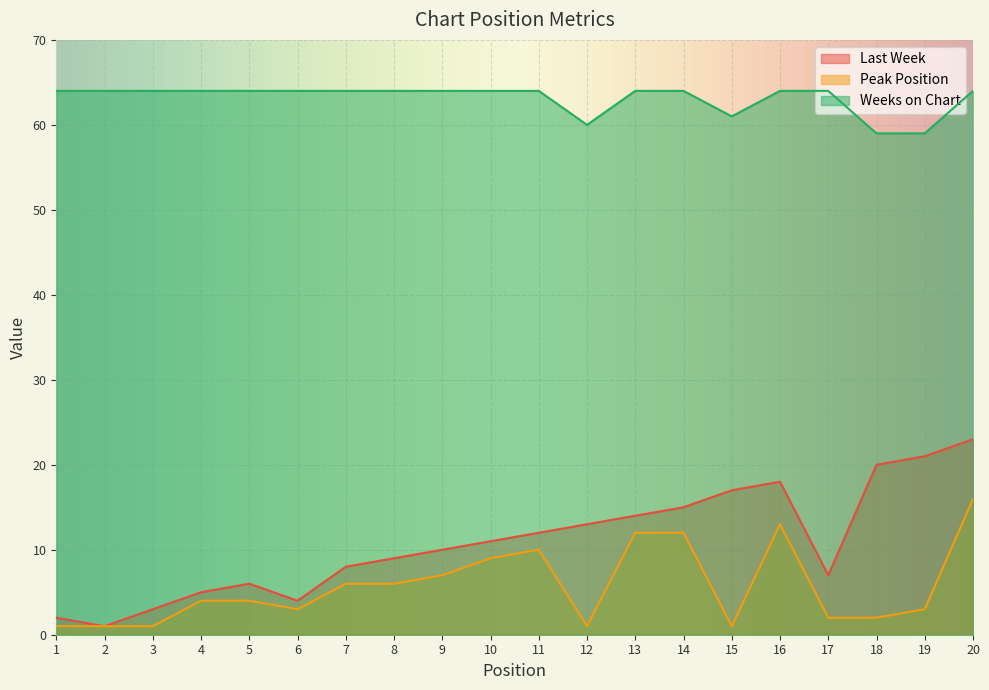

At 1, list the series in order from largest to smallest.

Weeks on Chart, Last Week, Peak Position